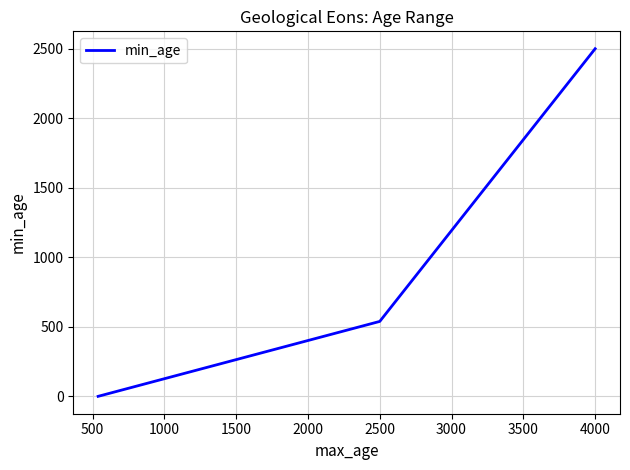

Reading left to right, what are all the values shown in this chart?

0.0	538.8	2500.0